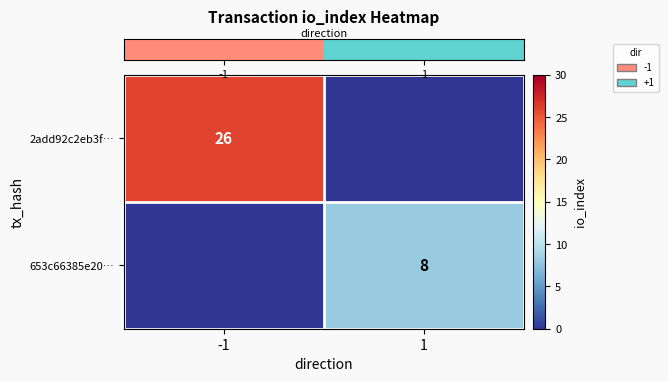

Which series has the widest spread of values?

row_0